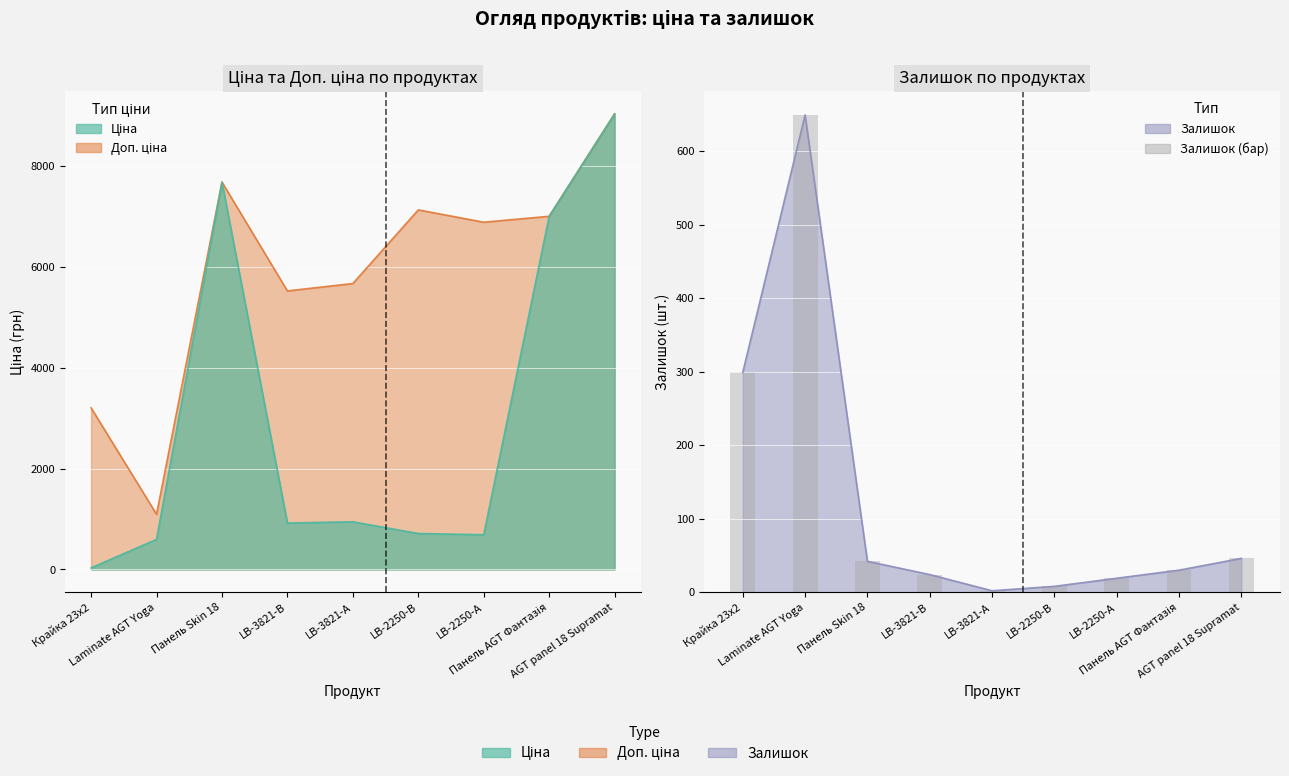

What position from the left is LB-2250-В?

6